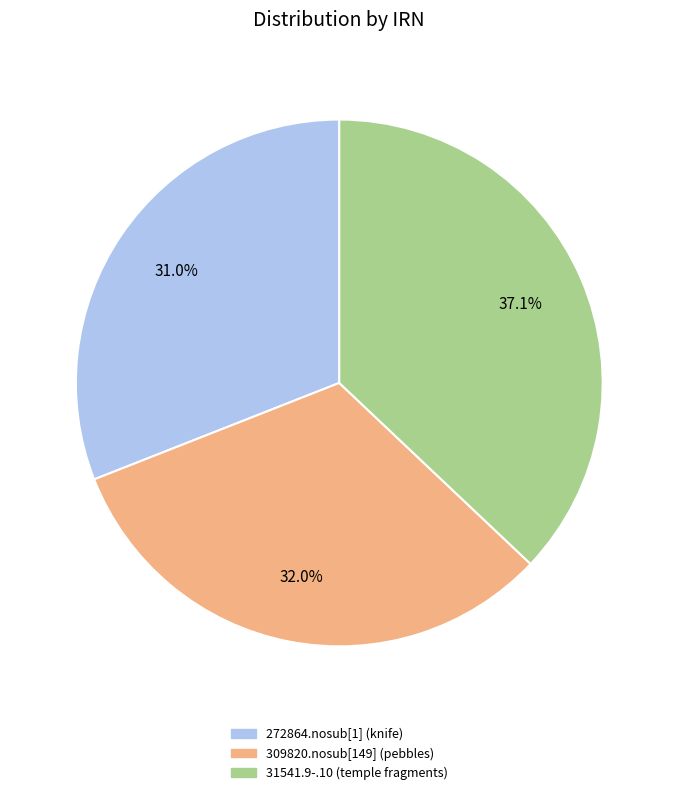

Combined, what portion of the pie is 31541.9-.10 (temple fragments) and 272864.nosub[1] (knife)?

68.0%